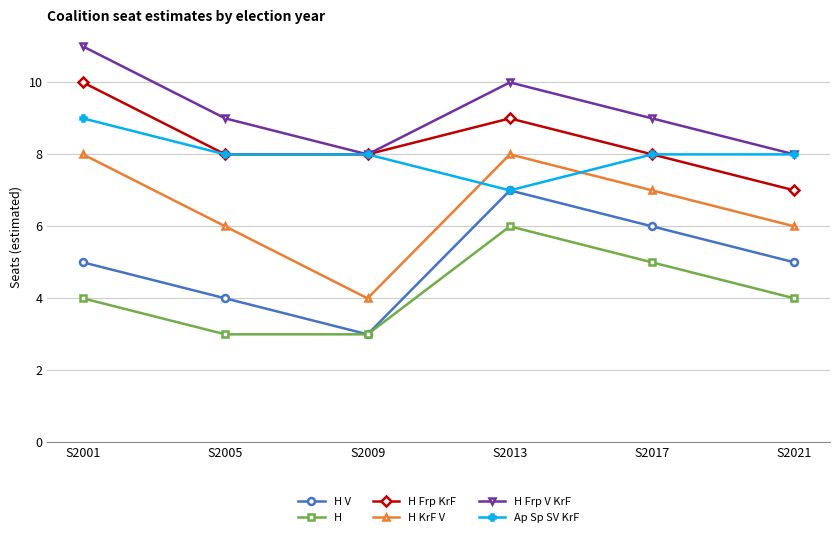

True or false: H KrF V has a value of 9 at S2017.

False